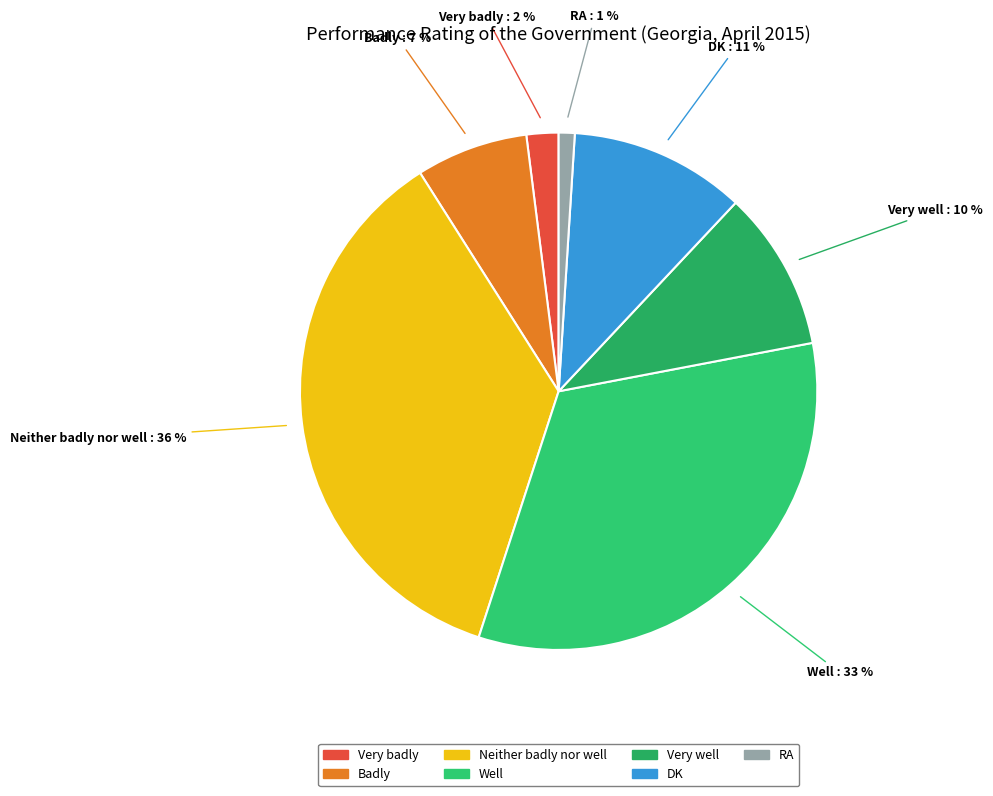

Does Very well account for over 50% of the chart?

No